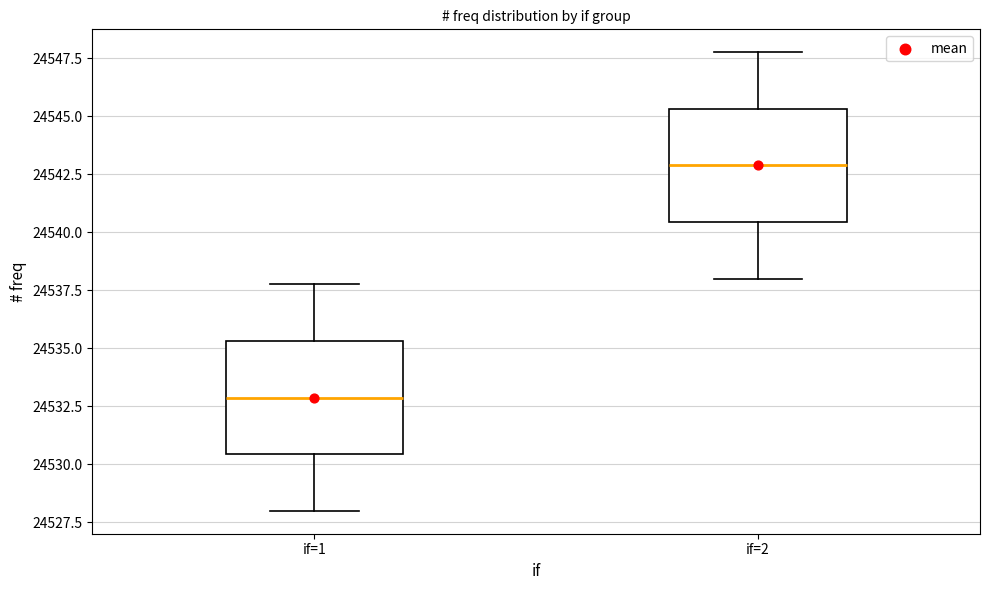

Which box's median line is the lowest?

if=1